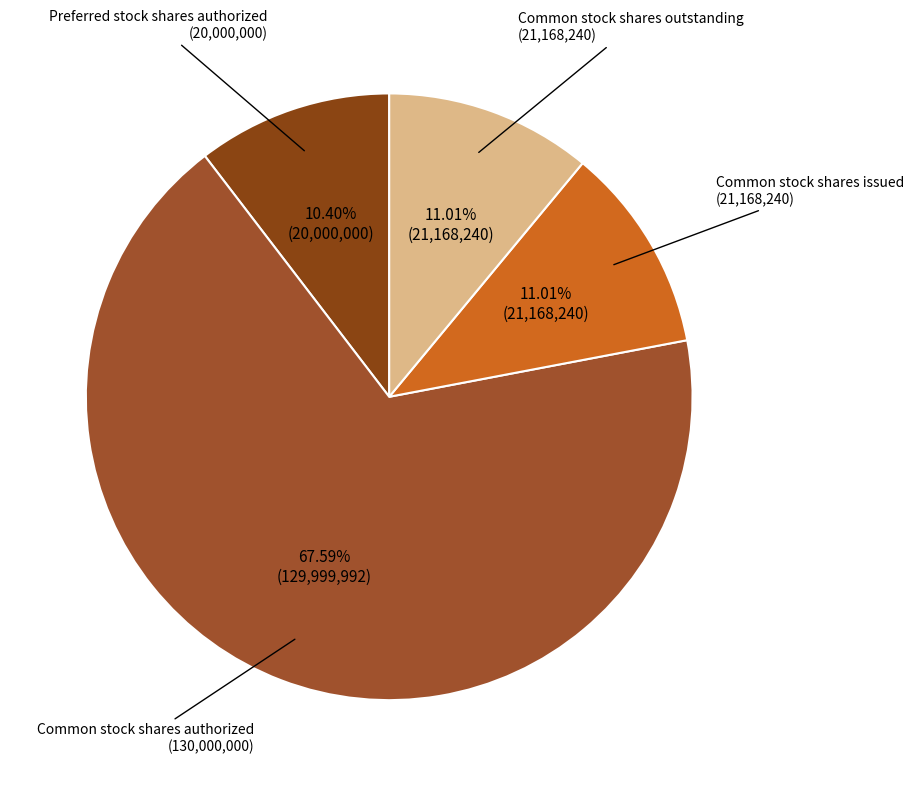

How many segments does this pie chart have?

4